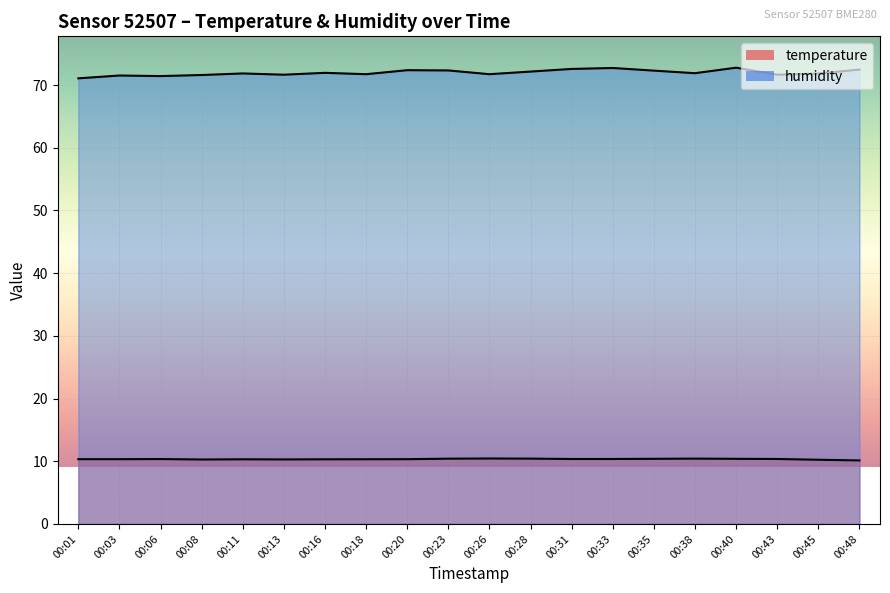

True or false: temperature has more than 1 interior local peaks.

True